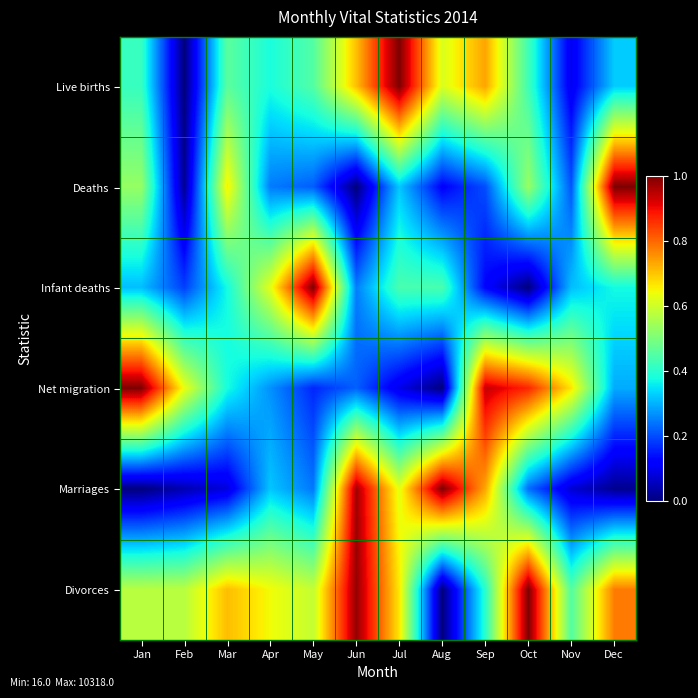

What is the difference between the highest and lowest values at Dec?

1.0